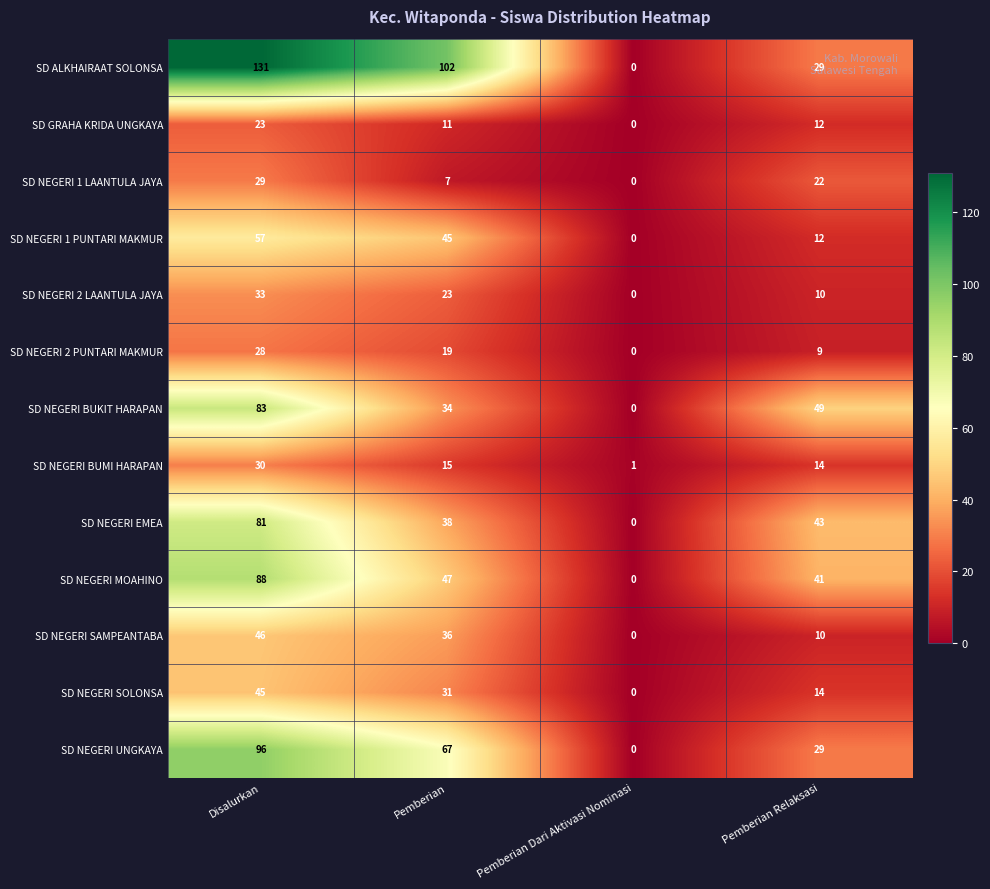

Count the SD NEGERI 2 PUNTARI MAKMUR values in the range 9 to 28.

3